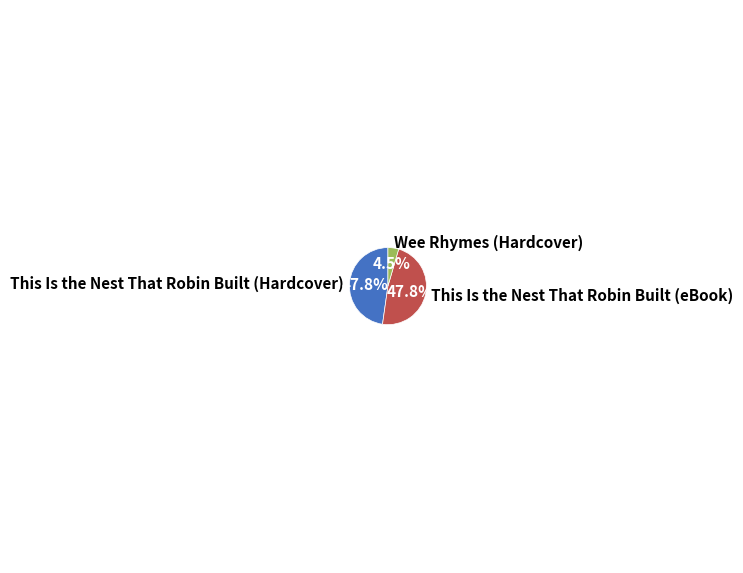

The This Is the Nest That Robin Built (Hardcover) slice represents 48% of the pie. True or false?

True